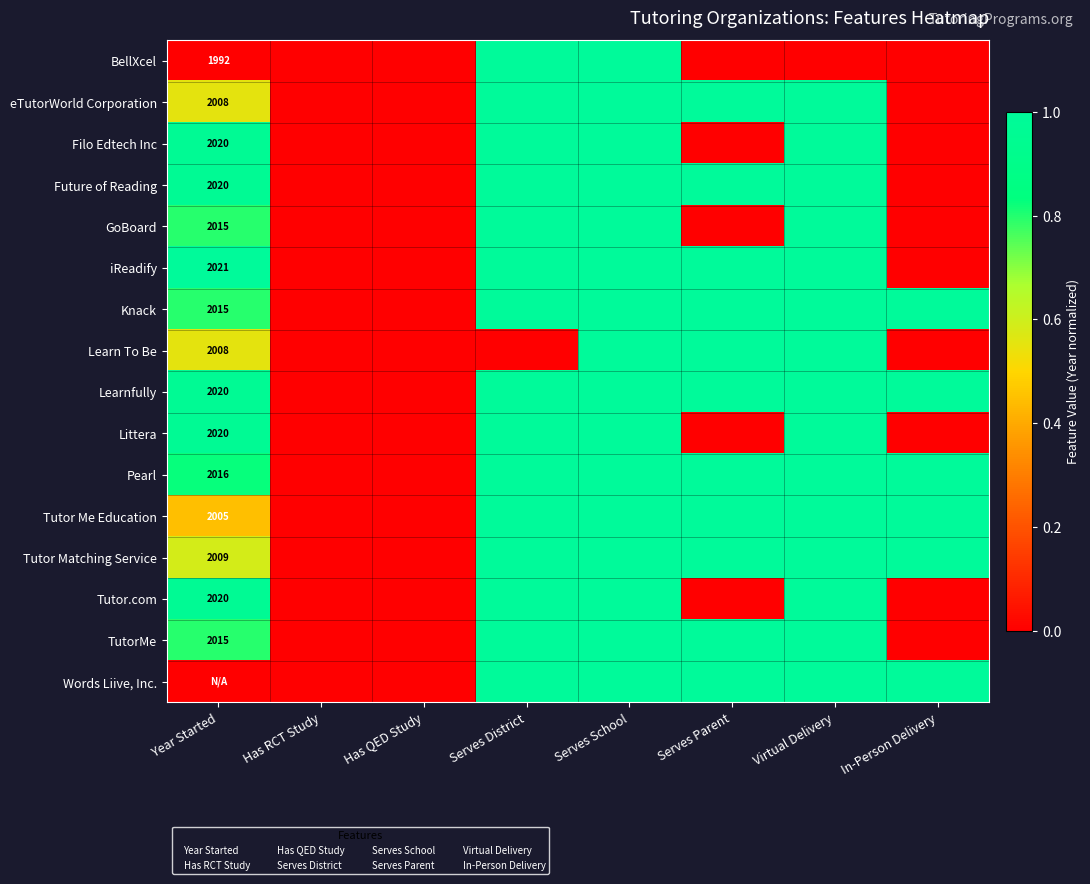

At how many categories does at least one series exceed 0?

6